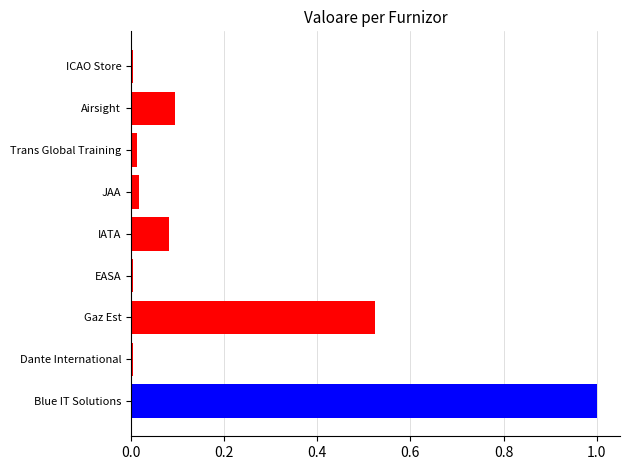

What is the average value?

0.2